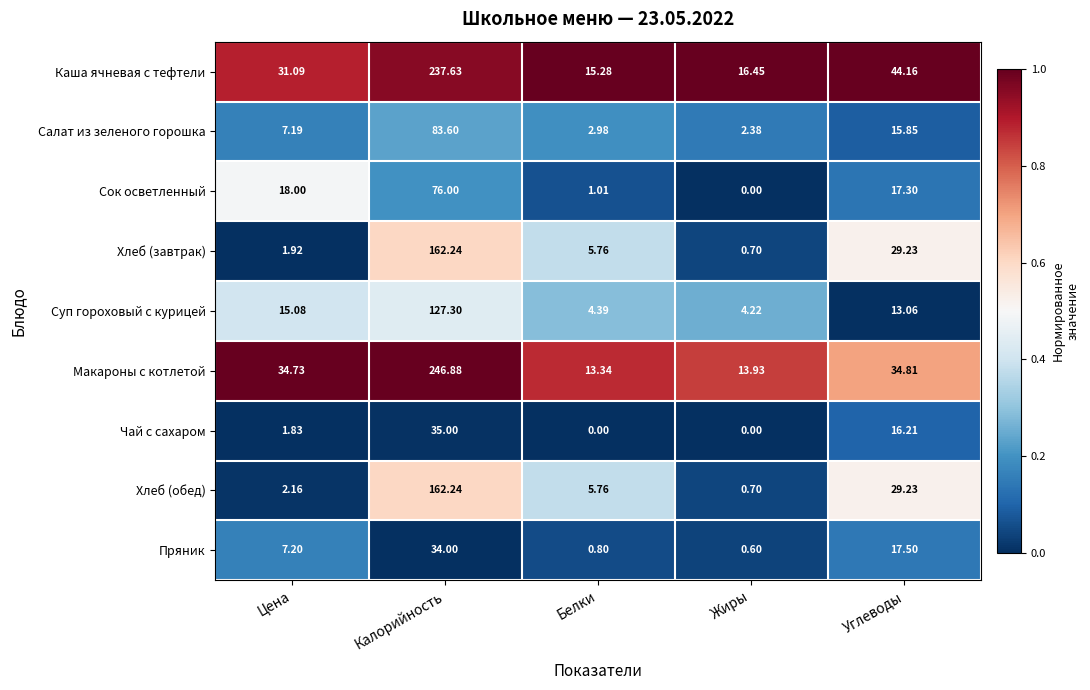

Which series has the largest range (max minus min)?

Макароны с котлетой